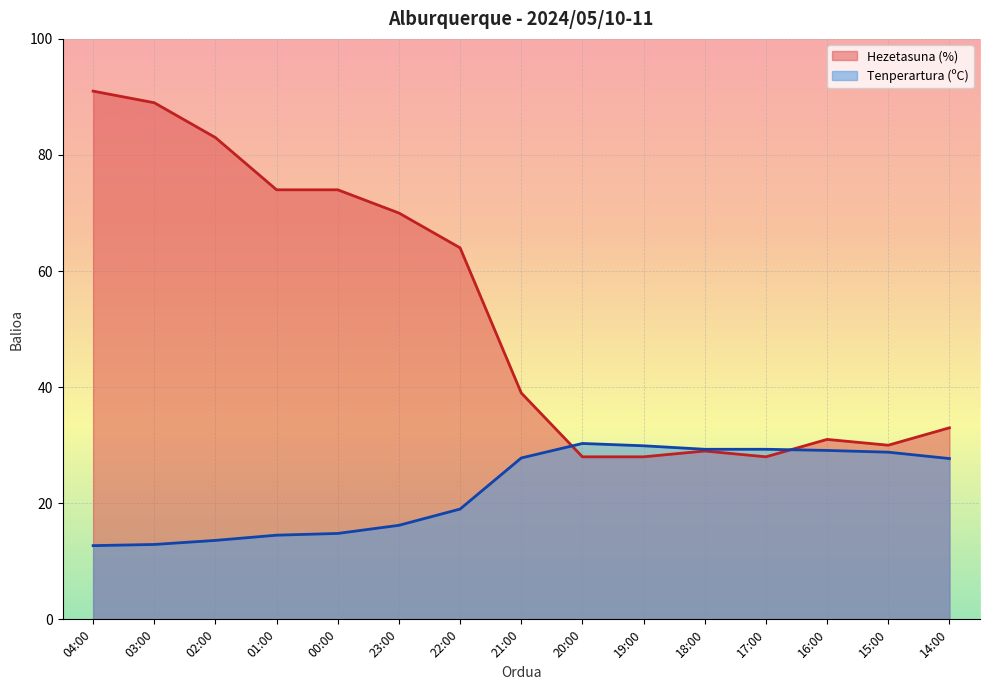

The value of Hezetasuna (%) at 02:00 is 83.0. True or false?

True